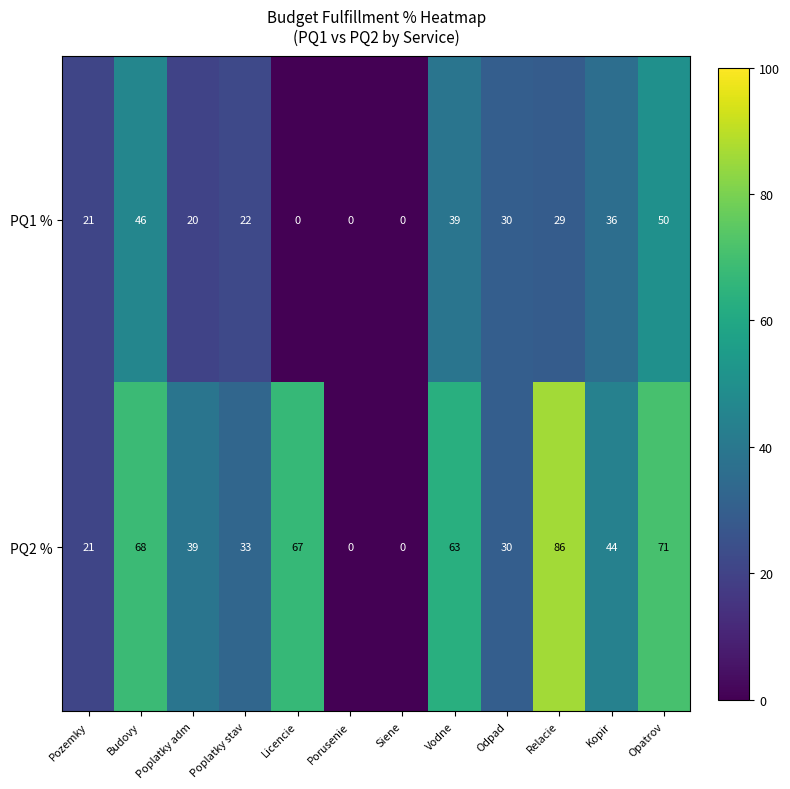

What is the greatest value displayed?

86